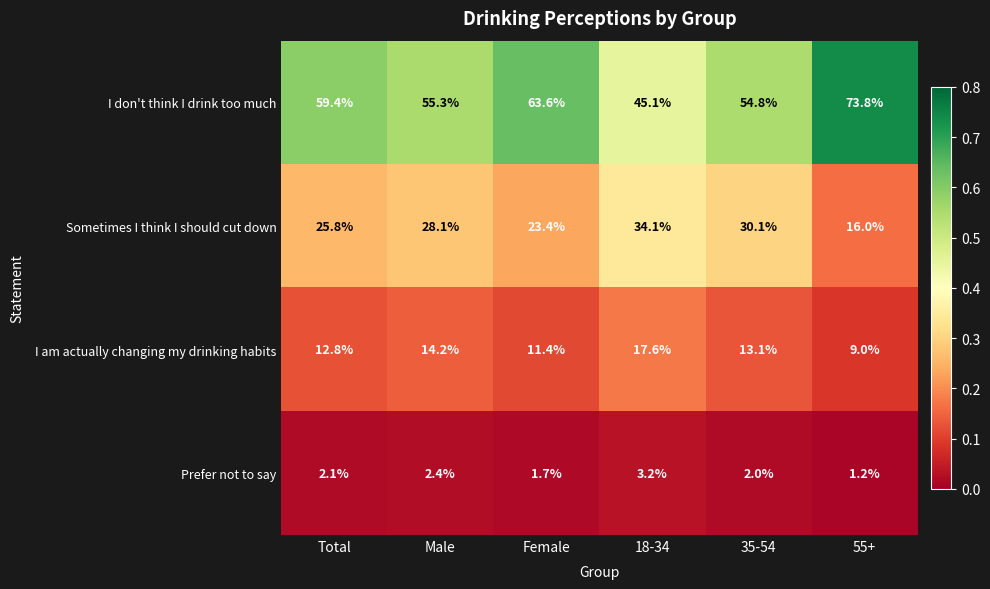

What is the difference between the highest and lowest values at 18-34?

41.9